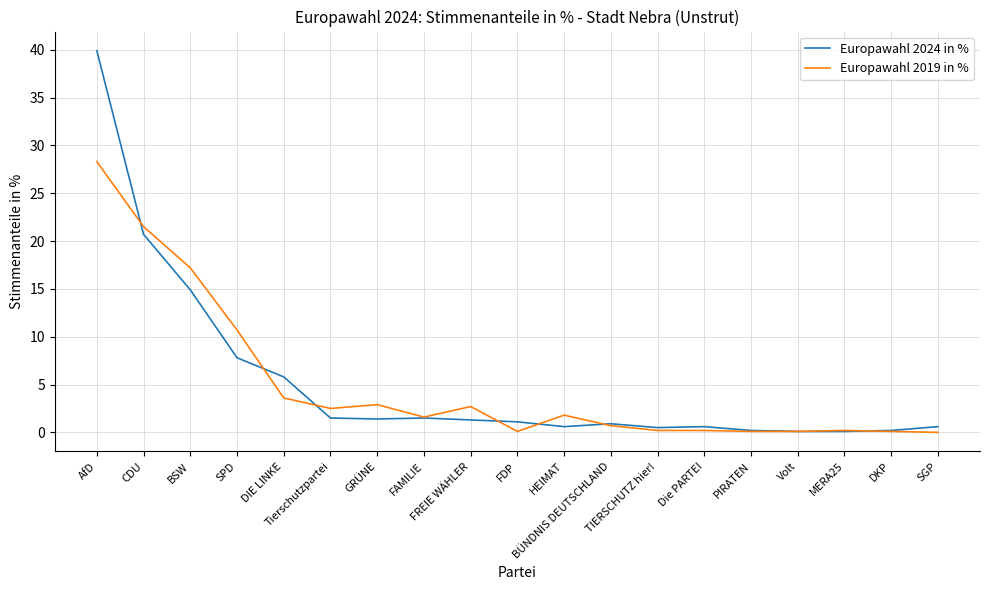

Between which two adjacent categories do Europawahl 2024 in % and Europawahl 2019 in % first intersect?

AfD and CDU